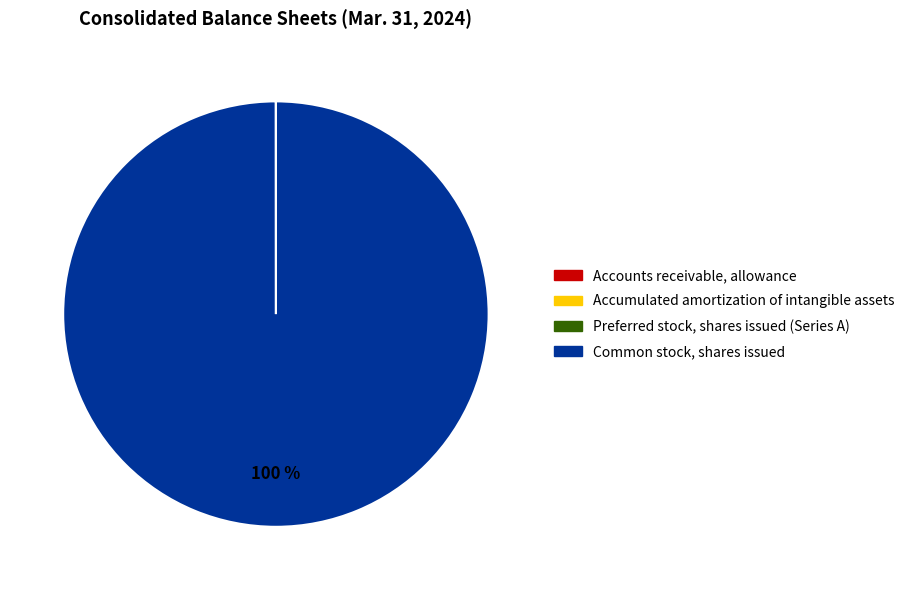

To the nearest percent, what portion does Common stock, shares issued represent?

100%